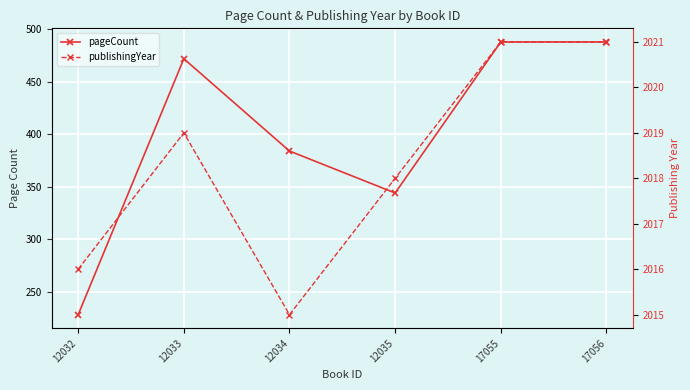

Which category has the highest value in the publishingYear series?

17055